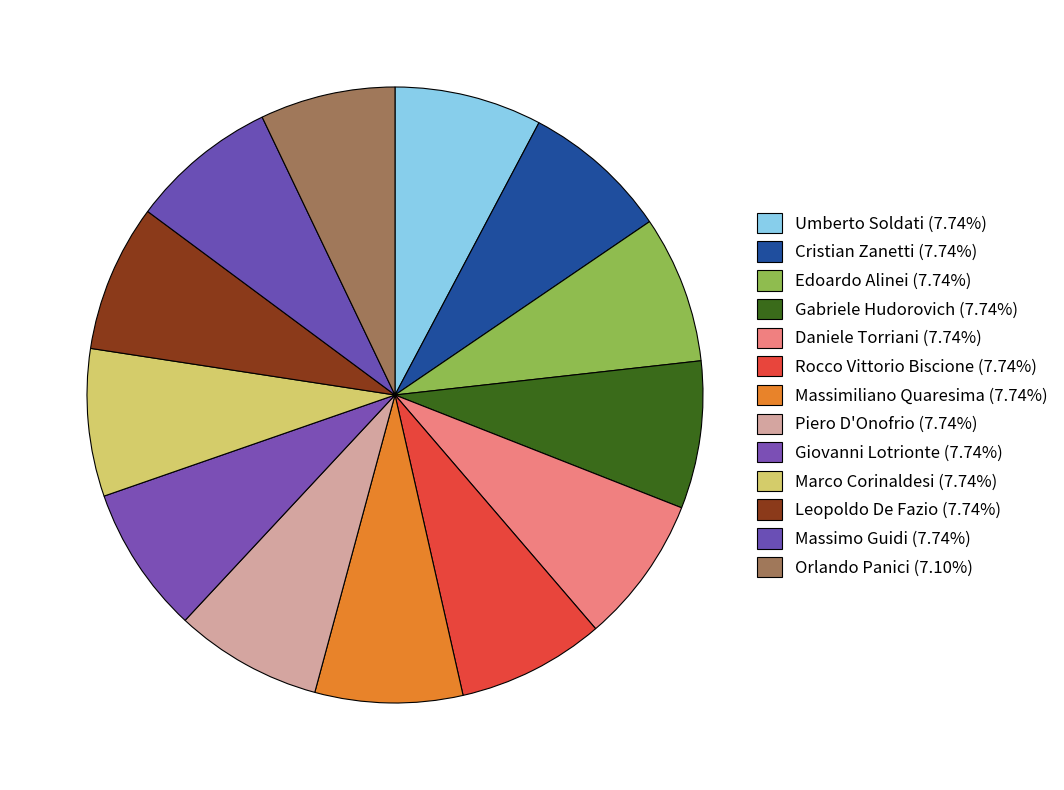

Is it true that Rocco Vittorio Biscione is 8% of the pie?

True